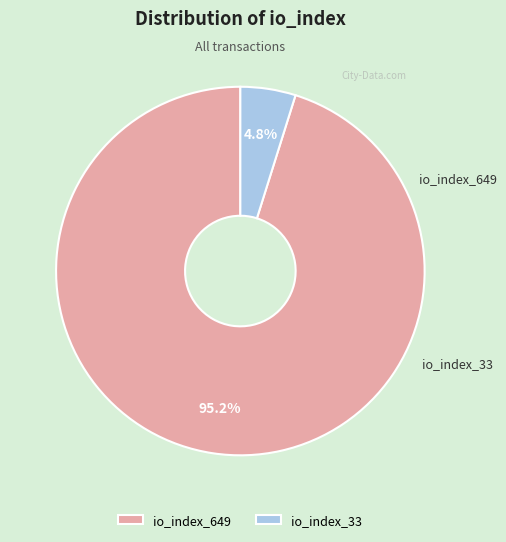

The io_index_649 slice represents 95% of the pie. True or false?

True